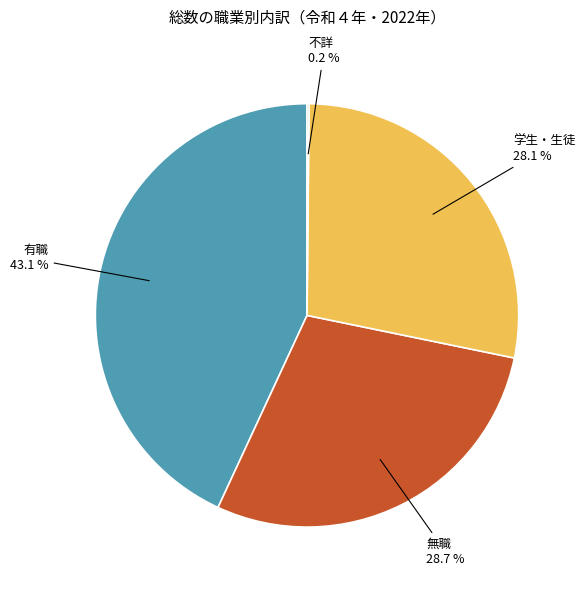

Which slice is the largest?

有職